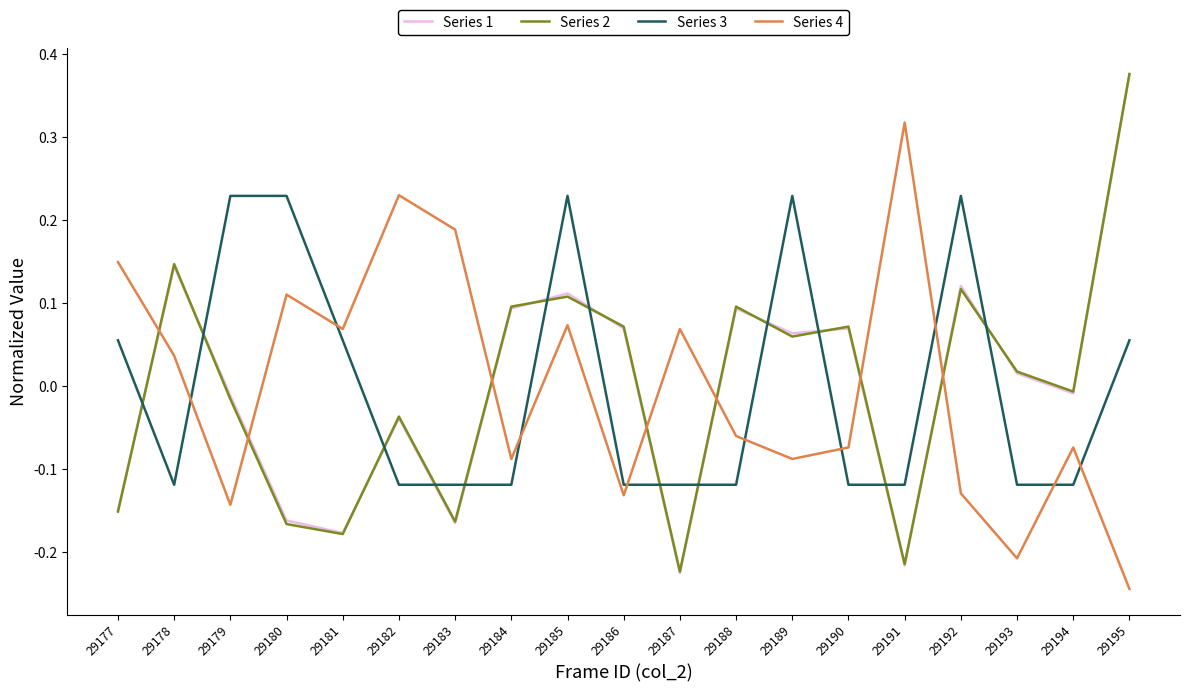

How many intersections are there between Series 3 and Series 1?

13